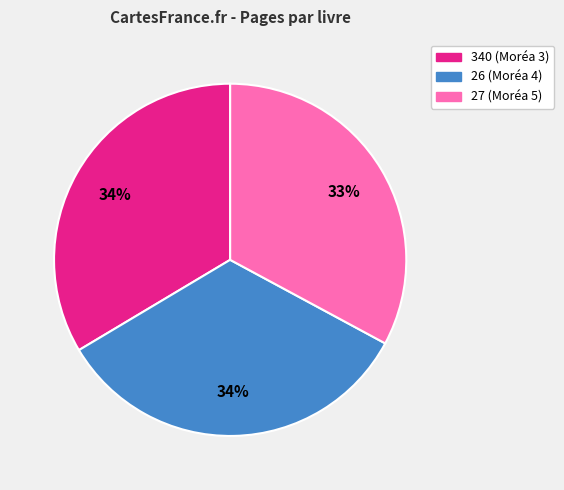

To the nearest percent, what is the difference between the largest and smallest slice percentages?

1%